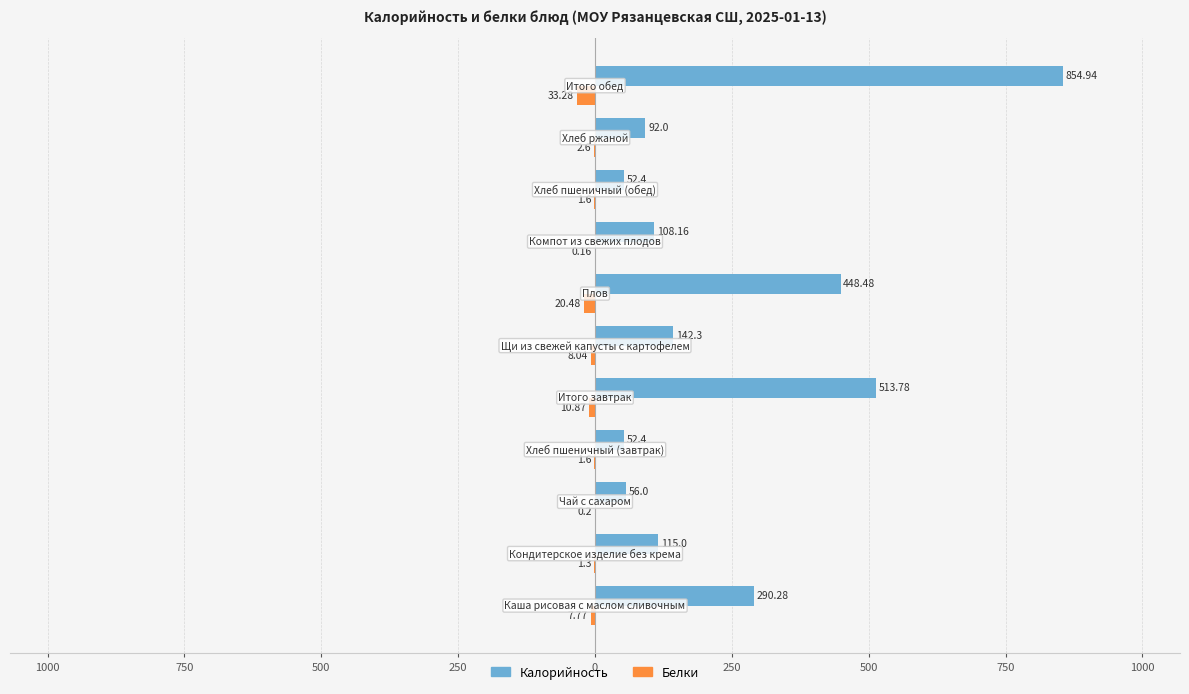

What are all the series names shown in the legend?

Калорийность, Белки